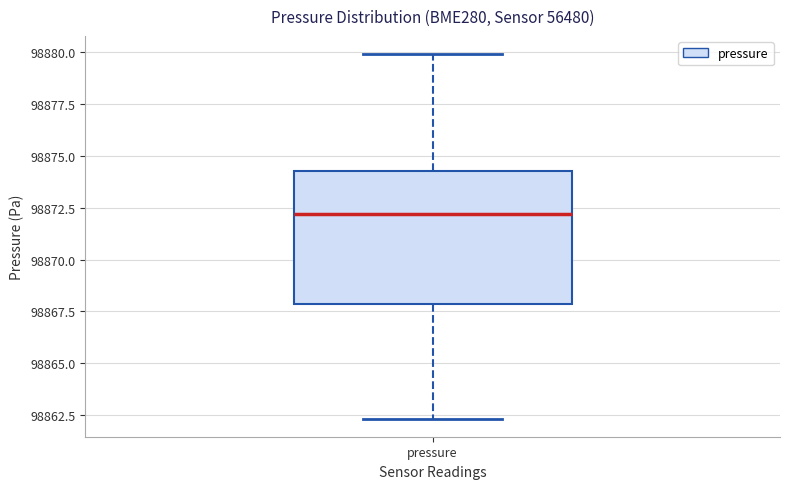

Transcribe this box plot: give where the median line is, the range the box spans, and where the two whiskers end, as read against the y-axis. The values are not printed on the chart, so give them approximately, as read against the axis.

median 98872.0, box 98868.0 to 98874.5, whiskers 98862.5 to 98880.0